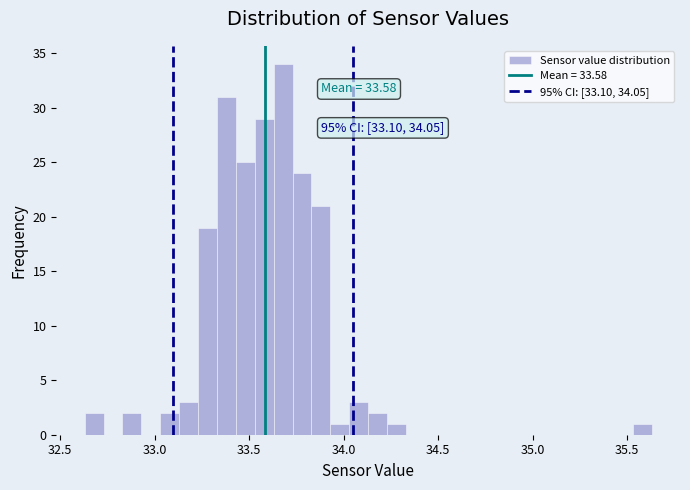

Read against the x-axis, roughly where is the centre of the tallest bar?

33.70